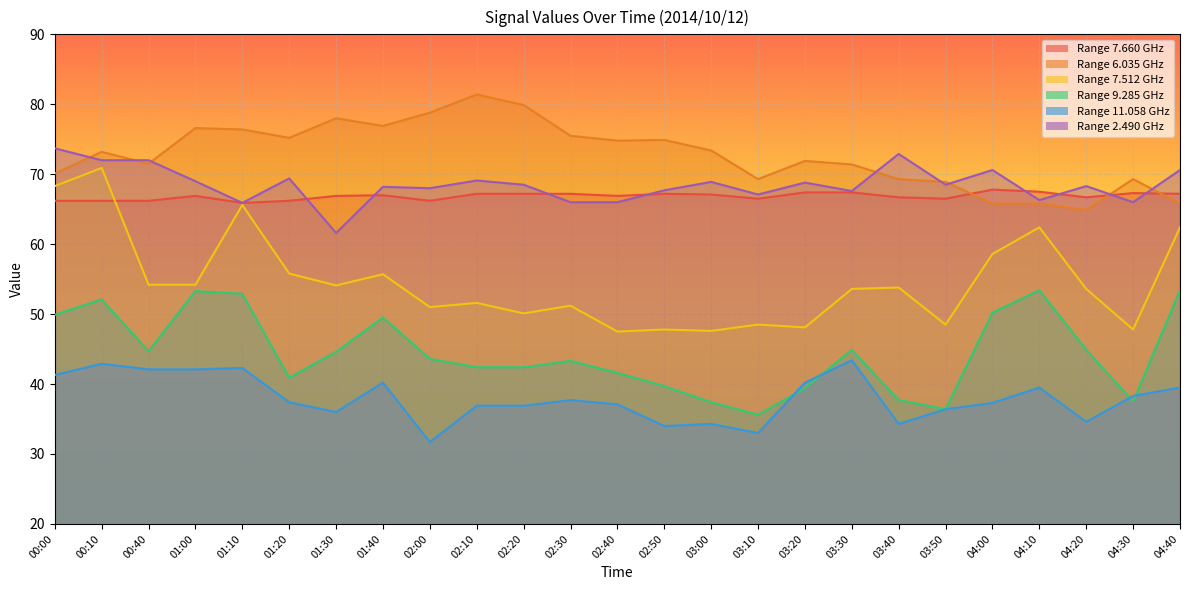

Which series has the widest spread of values?

  7.512